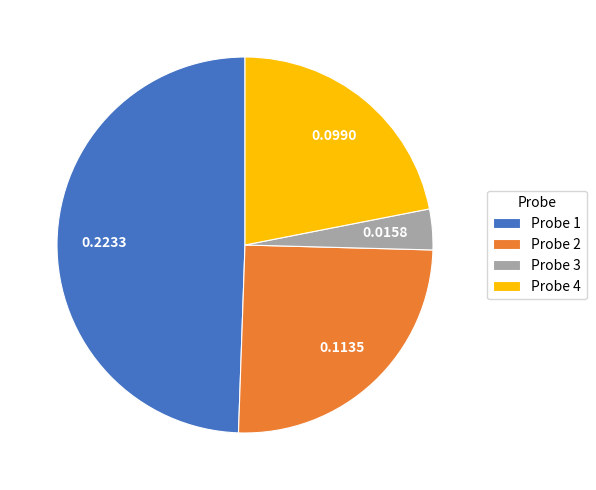

Which has a higher value, Probe 3 or Probe 4?

Probe 4